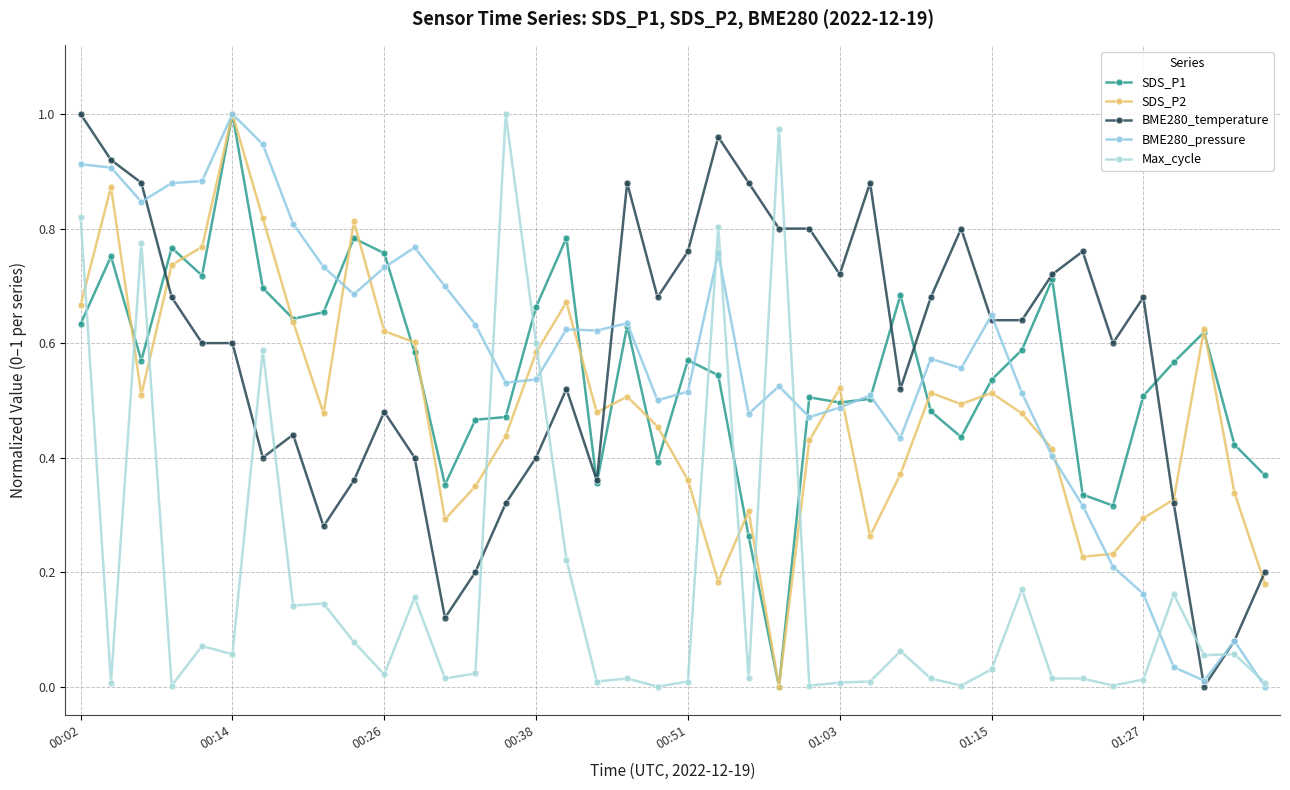

How many values in the SDS_P1 series exceed 0?

39